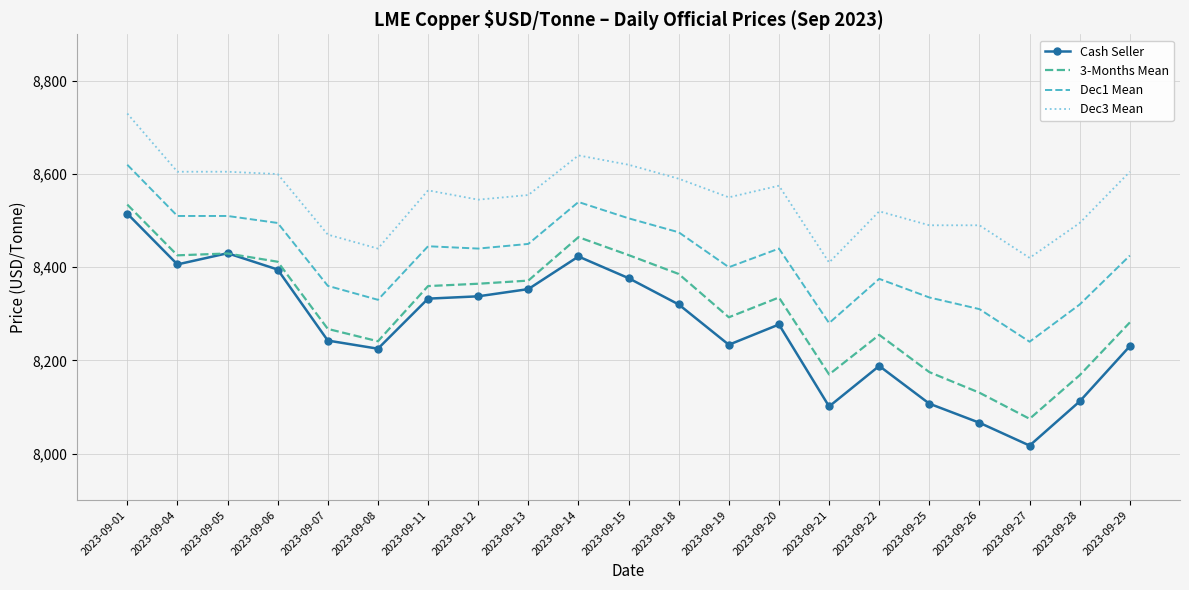

True or false: Dec3 Mean and Cash Seller intersect in this chart.

False